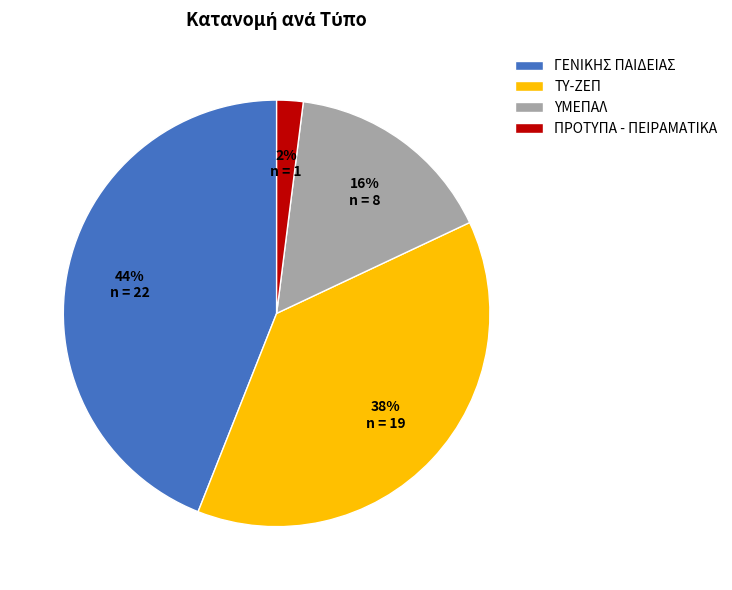

Rank the categories by value from highest to lowest.

ΓΕΝΙΚΗΣ ΠΑΙΔΕΙΑΣ, ΤΥ-ΖΕΠ, ΥΜΕΠΑΛ, ΠΡΟΤΥΠΑ - ΠΕΙΡΑΜΑΤΙΚΑ